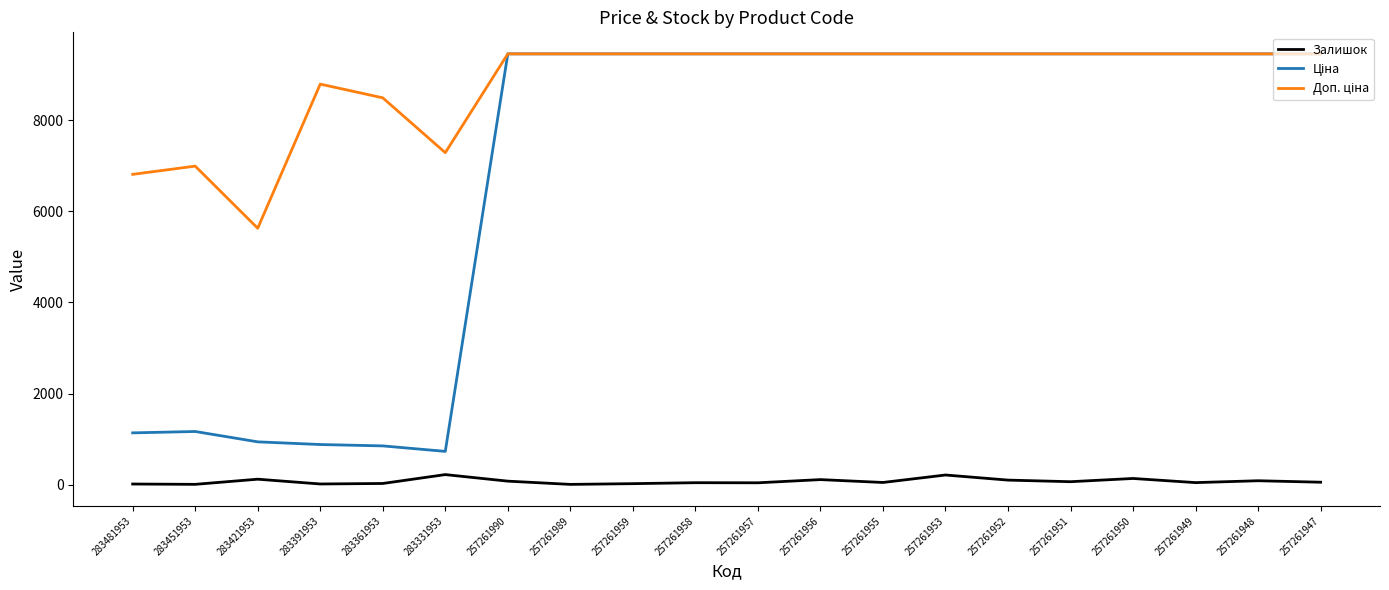

What is the spread (max minus min) of values at 257261953?

9248.9